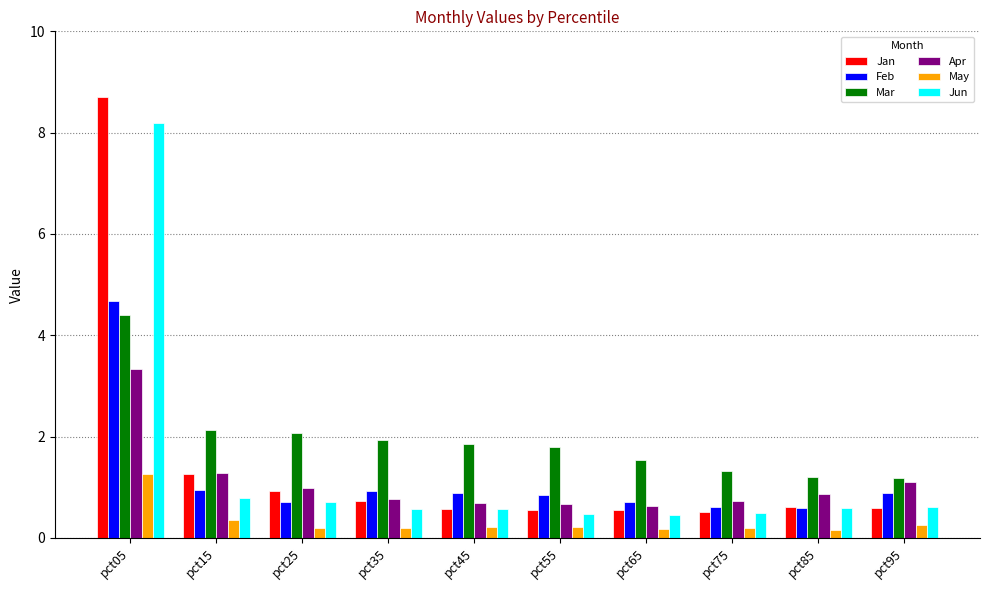

What value does the May series have at pct05?

1.3